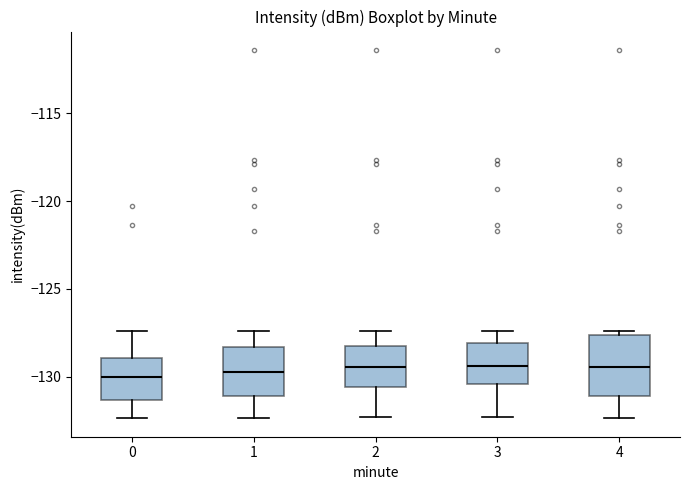

Reading left to right, read every box against the y-axis: the position of its median line, the range the box covers, and the ends of its whiskers. The values are not printed on the chart, so give them approximately, as read against the axis.

0: median -130.0, box -131.5 to -129.0, whiskers -132.5 to -127.5
1: median -129.5, box -131.0 to -128.5, whiskers -132.5 to -127.5
2: median -129.5, box -130.5 to -128.5, whiskers -132.5 to -127.5
3: median -129.5, box -130.5 to -128.0, whiskers -132.5 to -127.5
4: median -129.5, box -131.0 to -127.5, whiskers -132.5 to -127.5 (just above the box's upper edge)